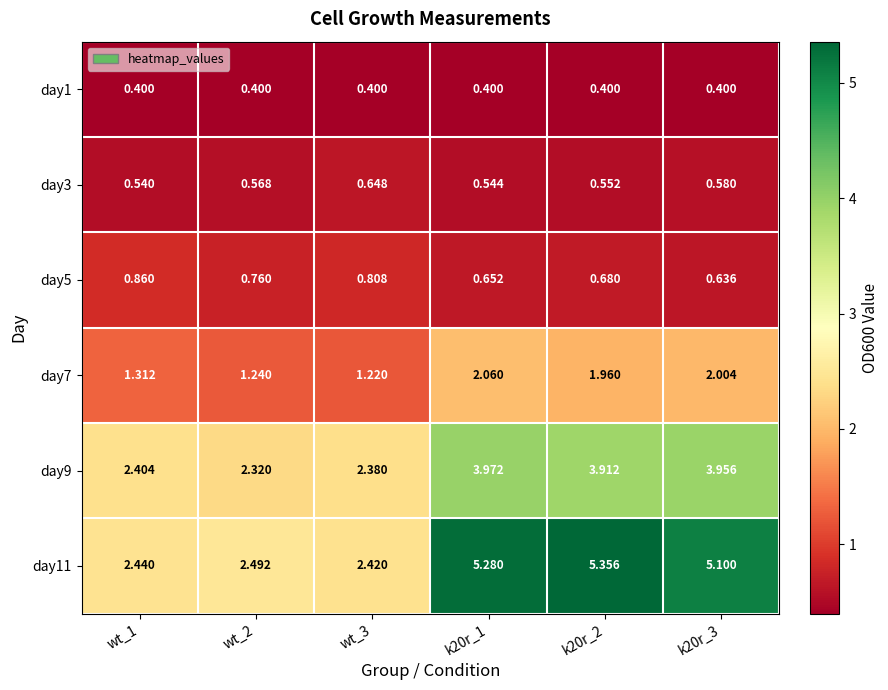

How many data points in day9 are less than 3?

3